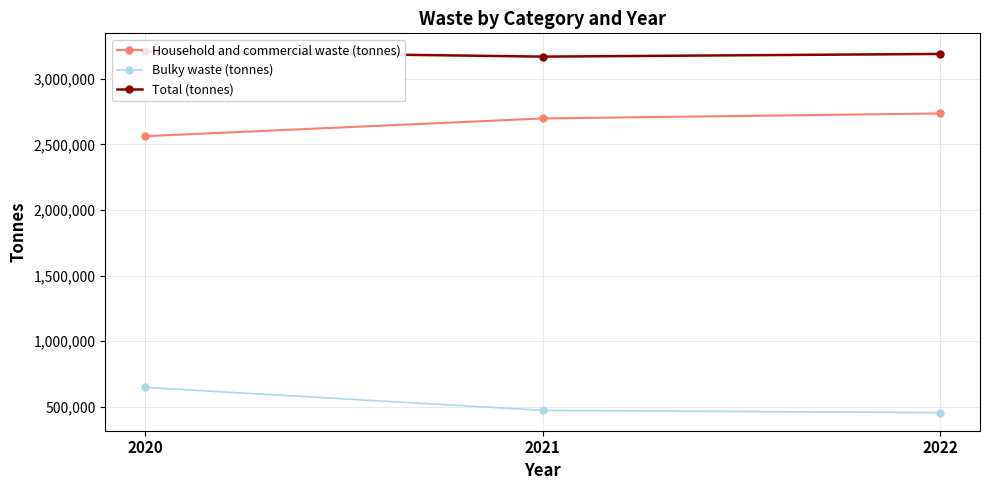

True or false: Household and commercial waste (tonnes) has a value of 1225550.1 at 2021.

False